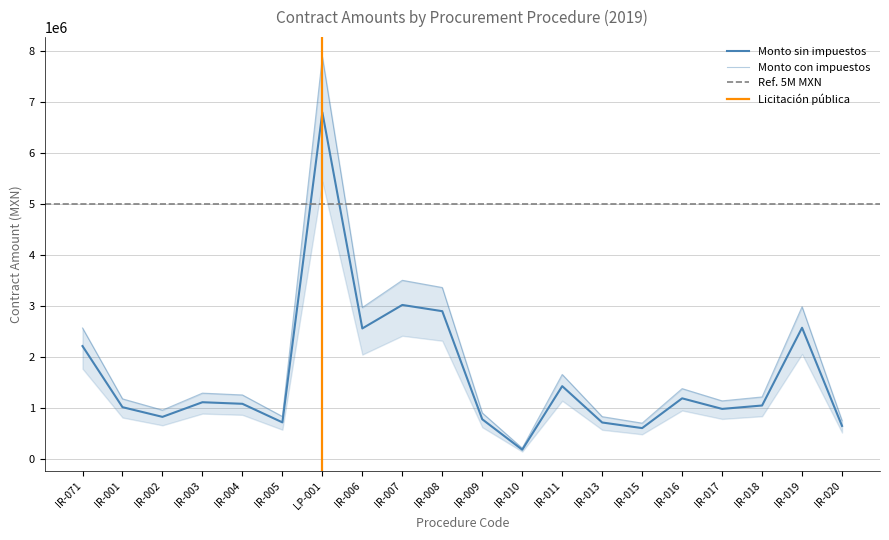

What position from the left is IR-017?

17